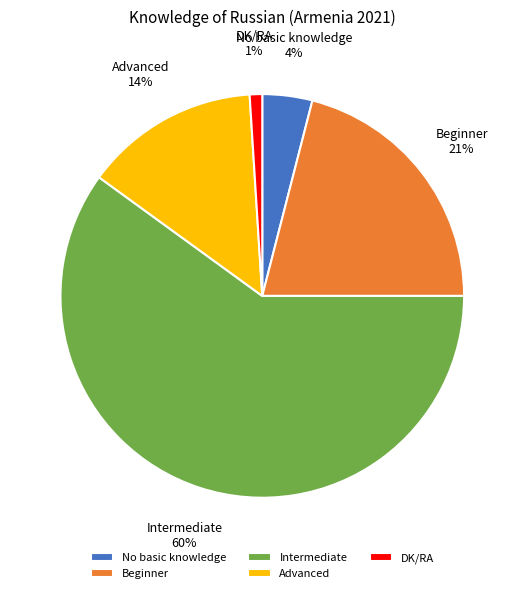

Do Advanced and Beginner together represent more than half of the pie?

No